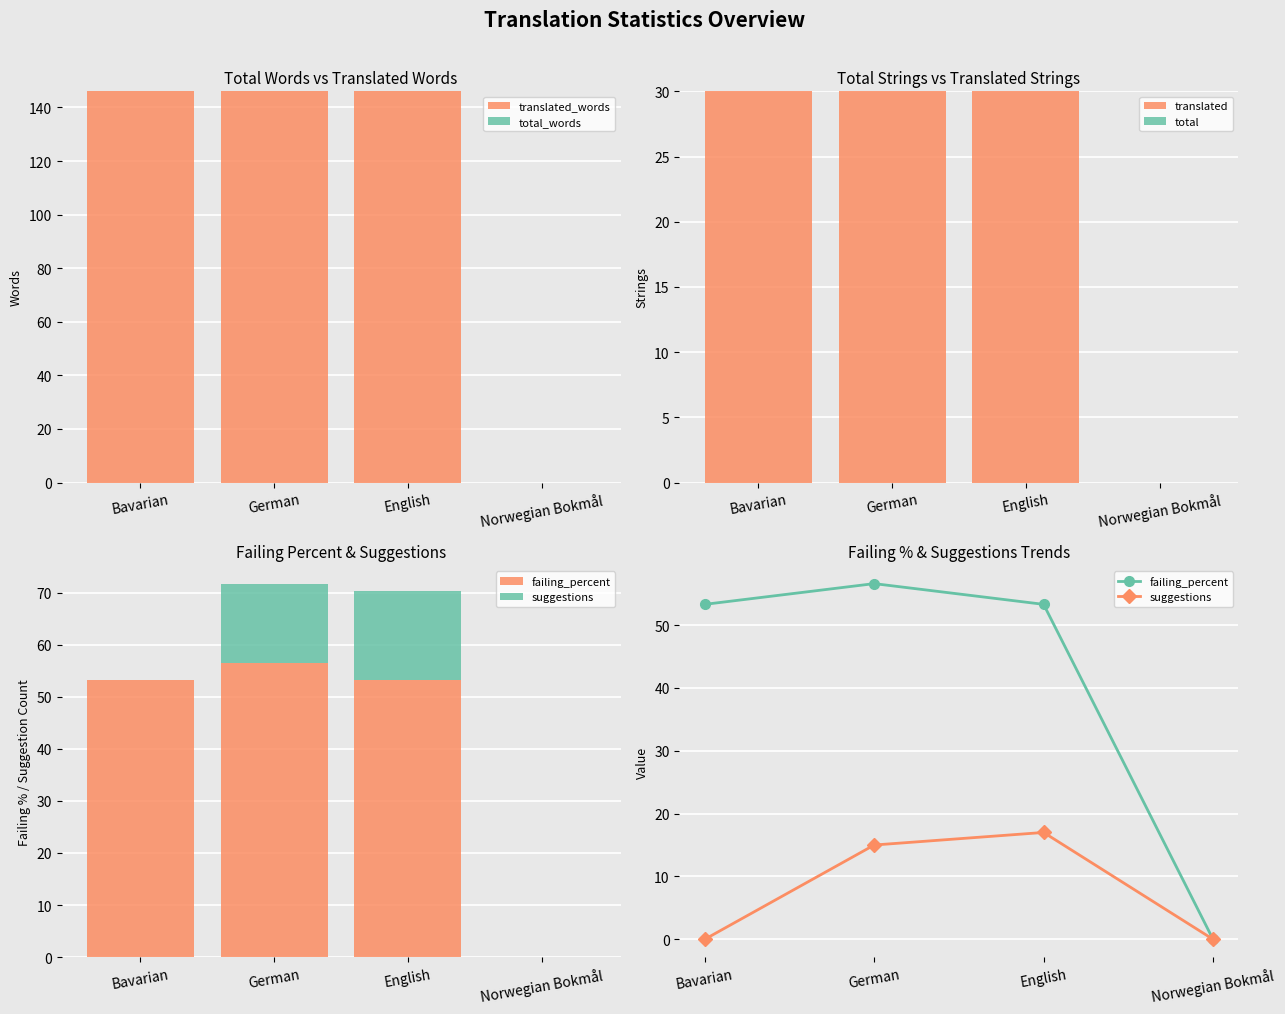

What is the average value of the suggestions series?

8.0